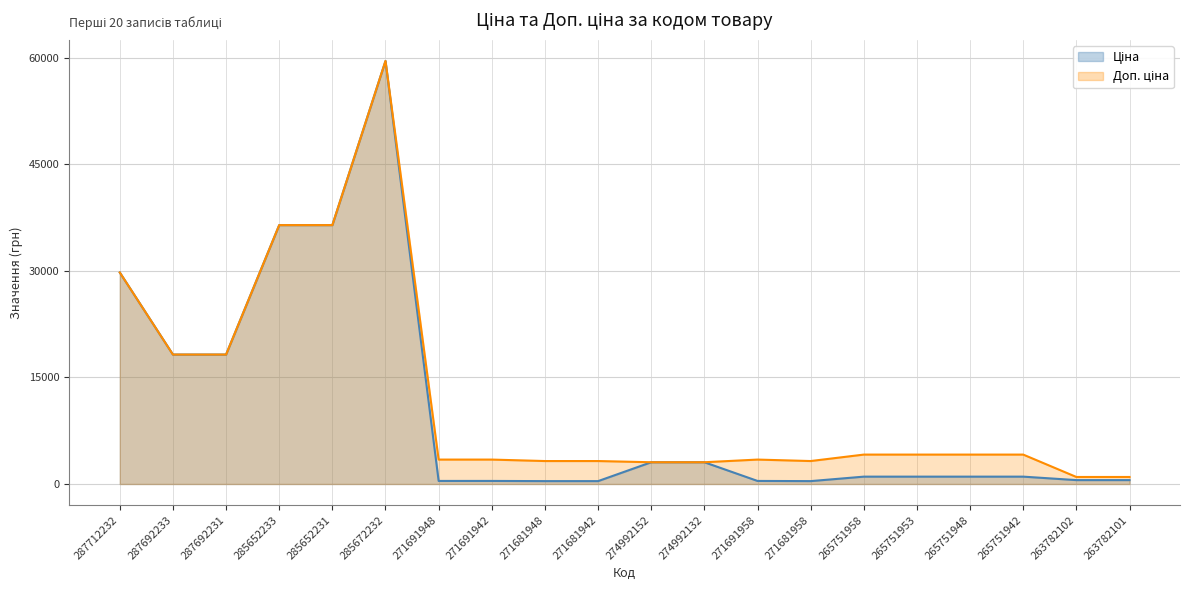

Which series has the widest spread of values?

Ціна